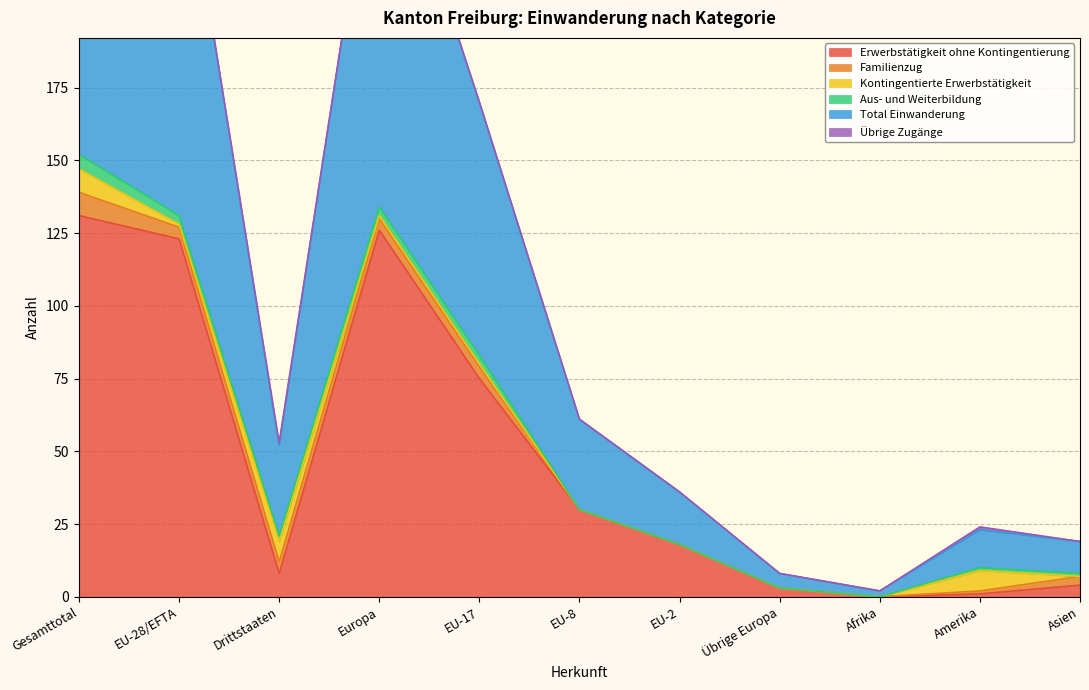

Where is the first local maximum for Total Einwanderung?

Europa